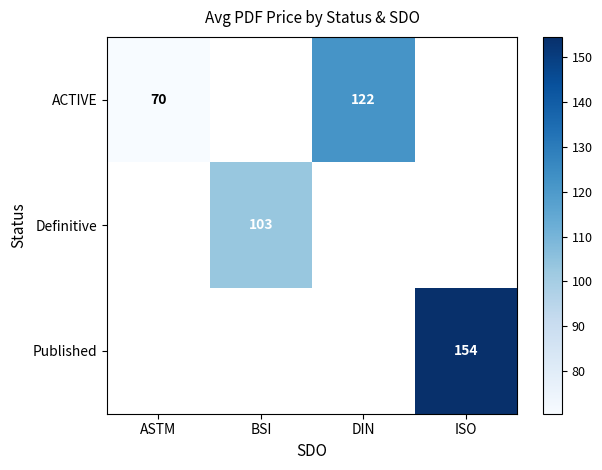

How many data points does each series have?

4